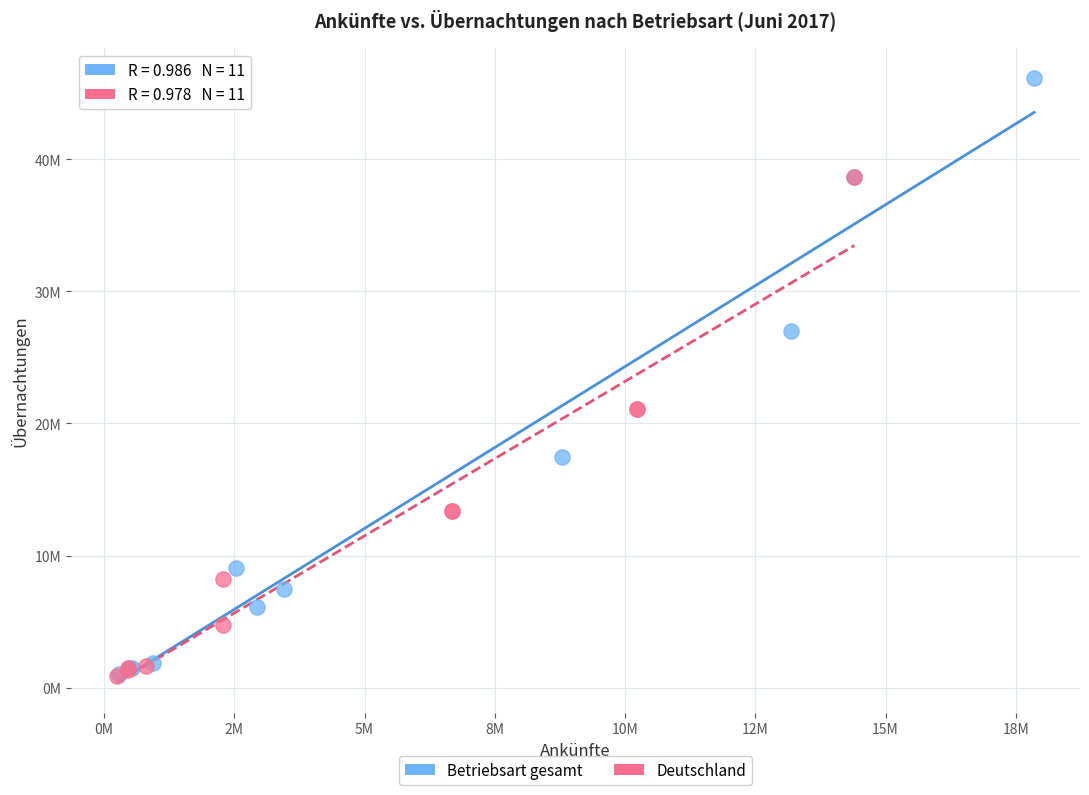

What are all the series names shown in the legend?

Betriebsart gesamt, Deutschland